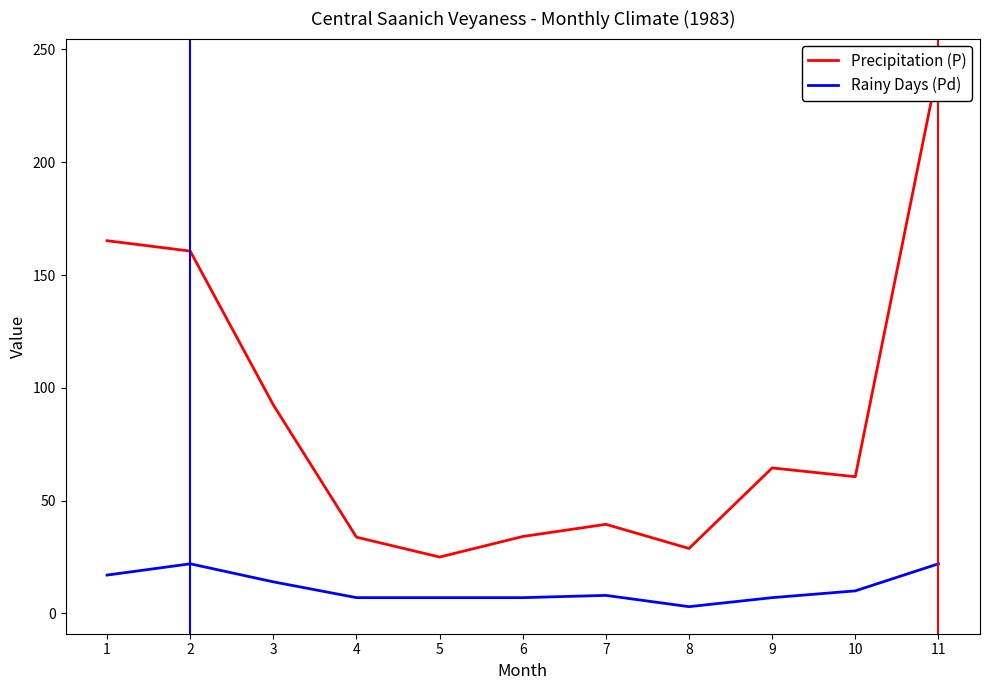

The Precipitation (P) series shows 90.2 at 11. True or false?

False